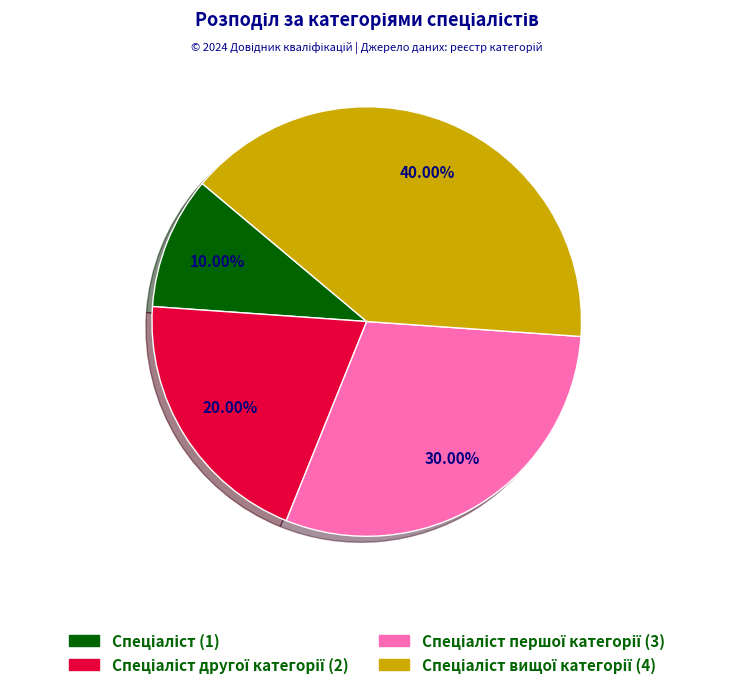

Is there a majority slice in this chart?

No